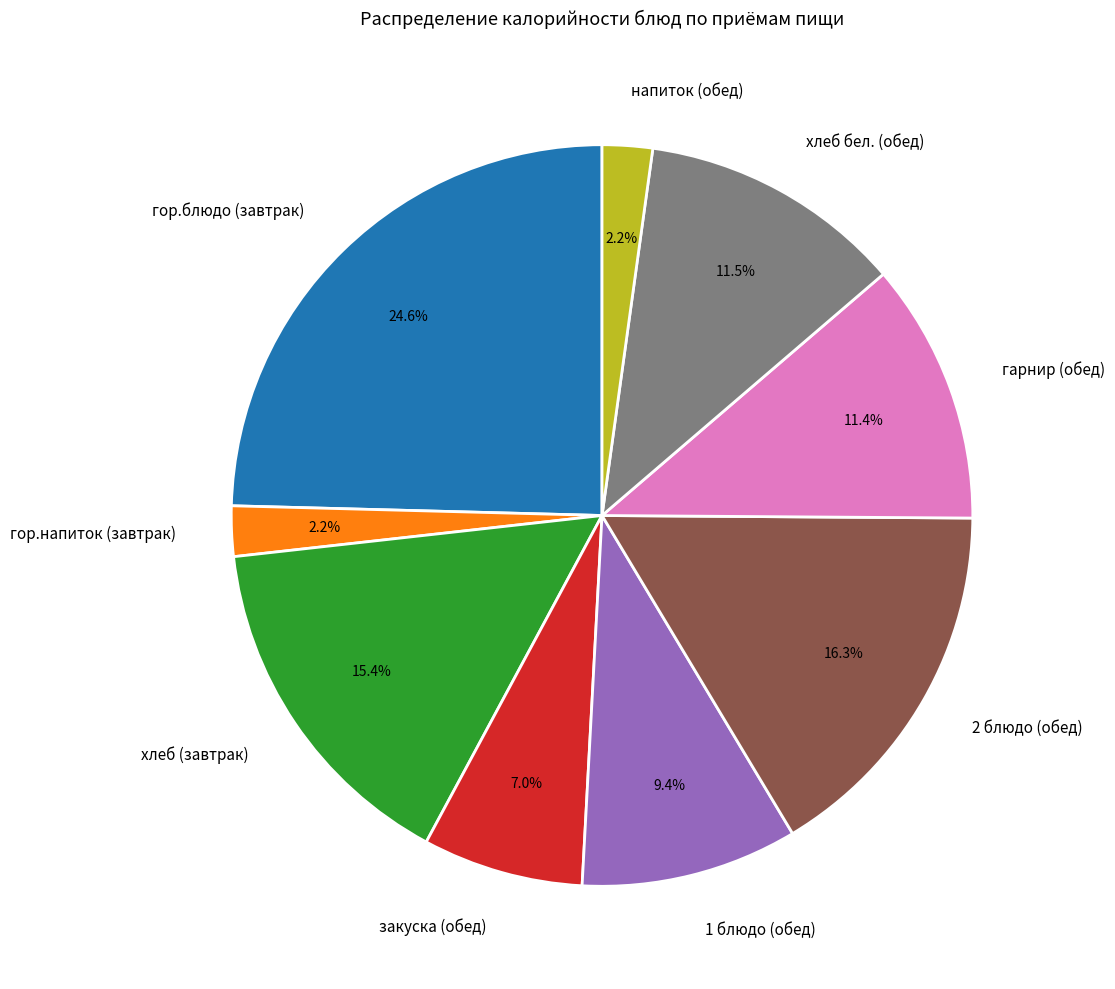

Does гарнир (обед) account for over 50% of the chart?

No